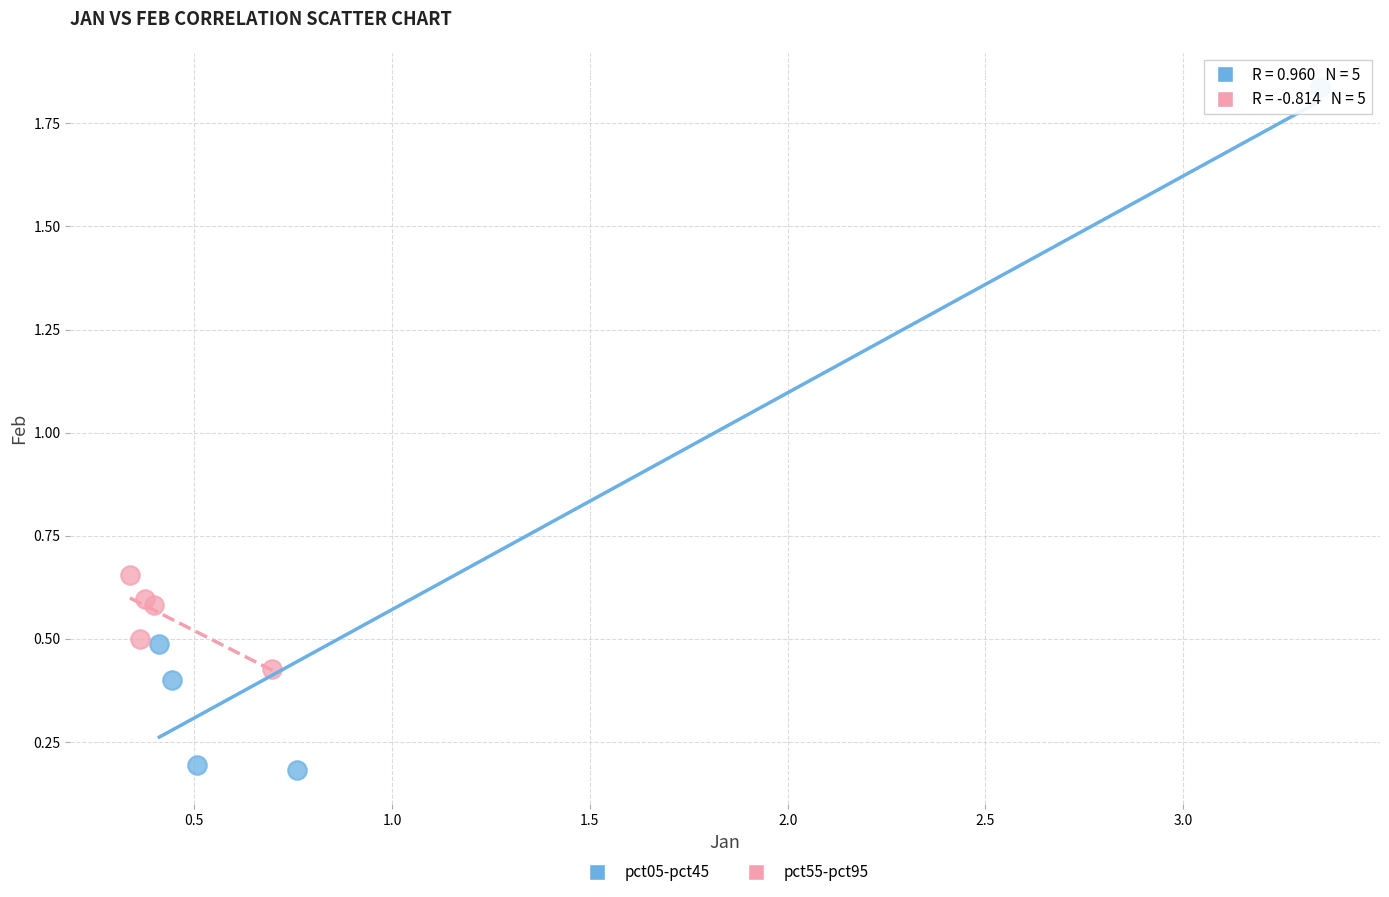

Which series reaches the minimum Y coordinate?

pct05-pct45